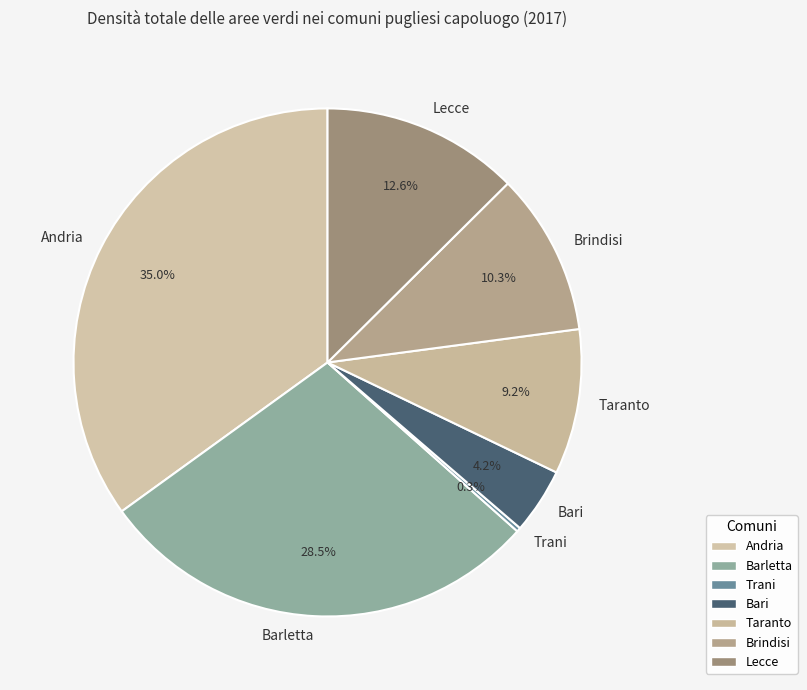

Is it true that Taranto is 9% of the pie?

True